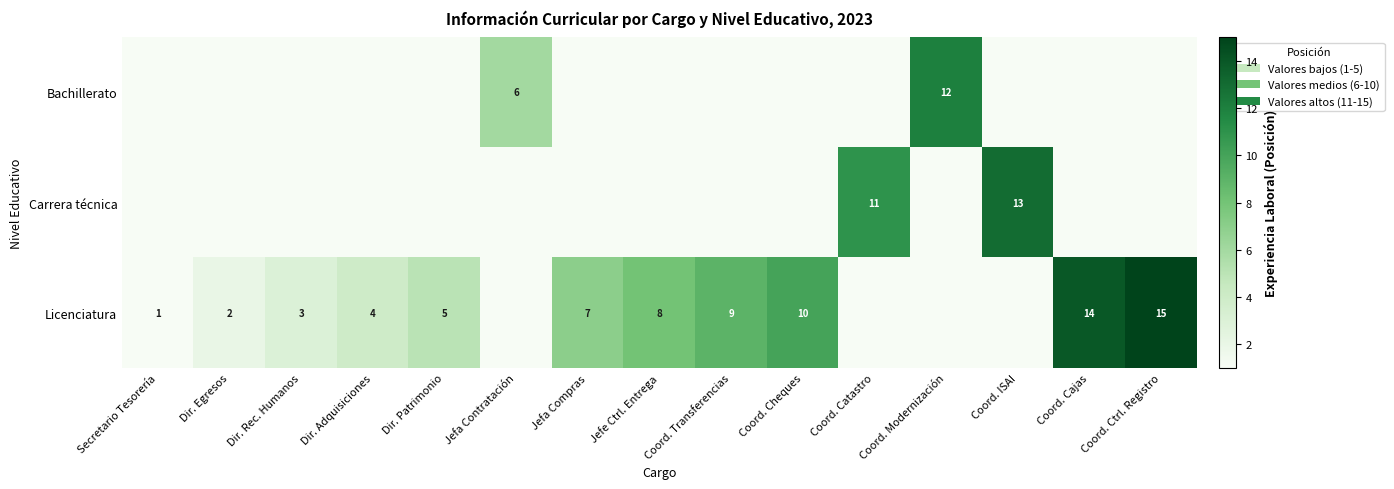

What is the difference between the Licenciatura values at Coord. Cheques and Secretario Tesorería?

9